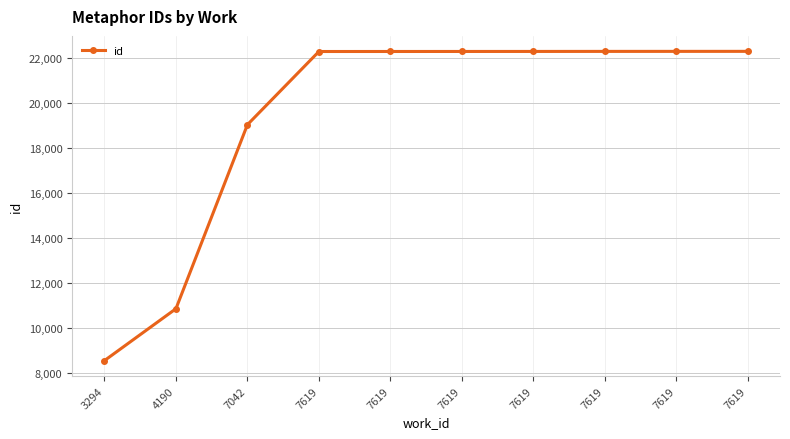

How many lines are shown in the chart?

1